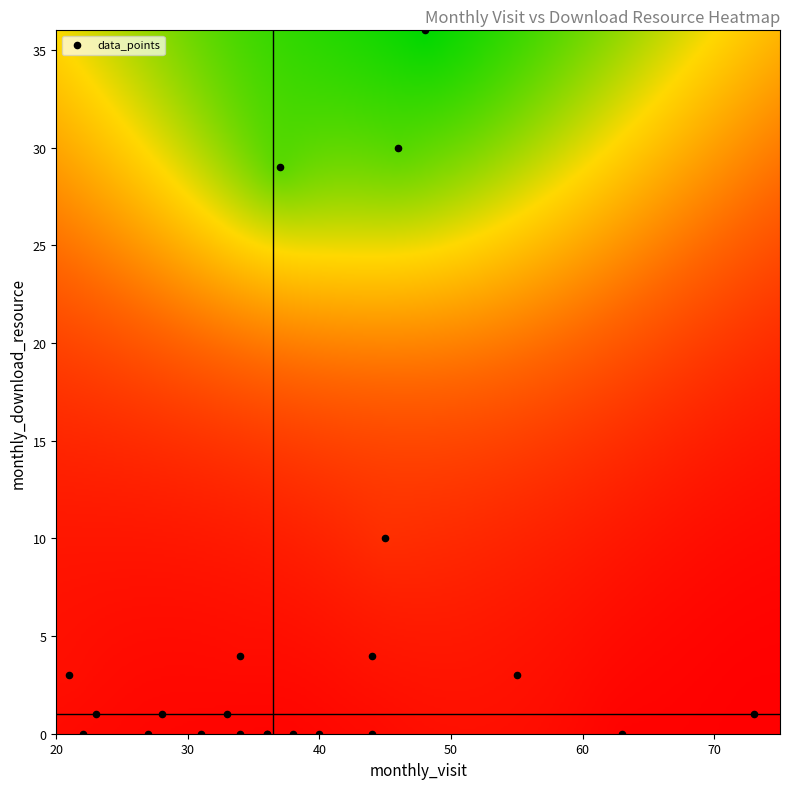

What Y value in the scatter plot is closest to 18?

10